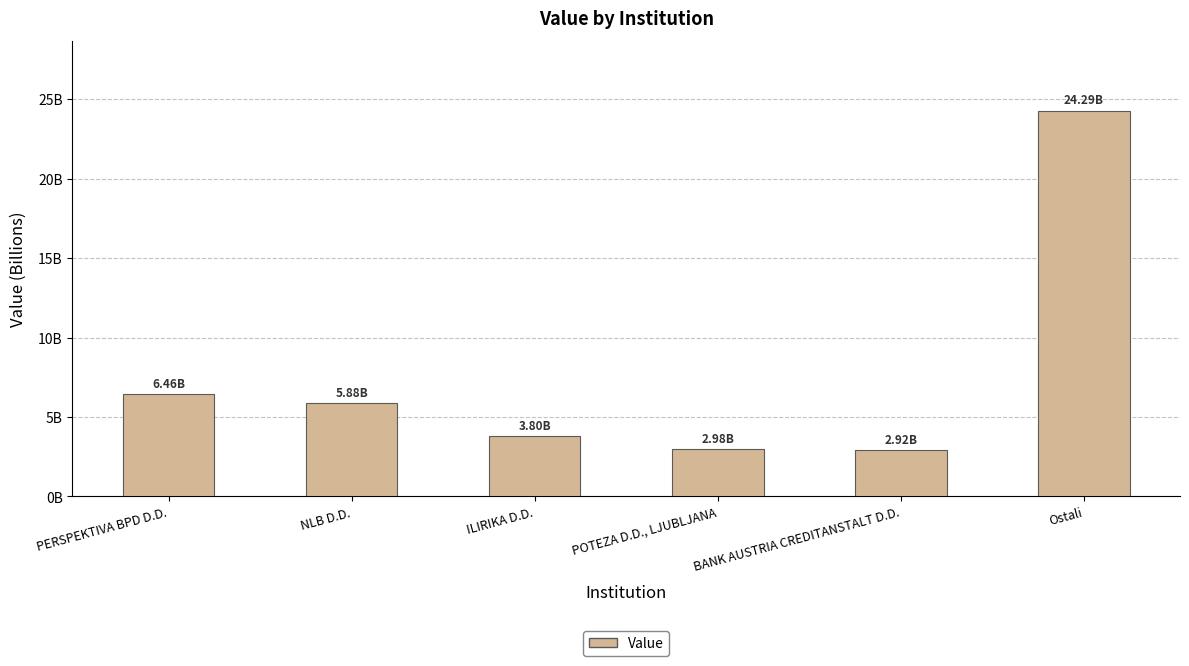

What is the label of the 4th bar from the right?

ILIRIKA D.D.